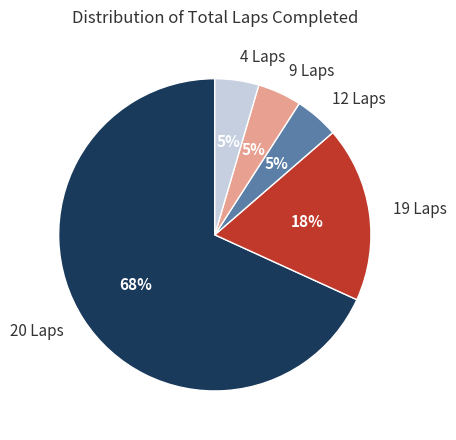

What is the ratio of the value at 4 Laps to the value at 9 Laps?

1.0